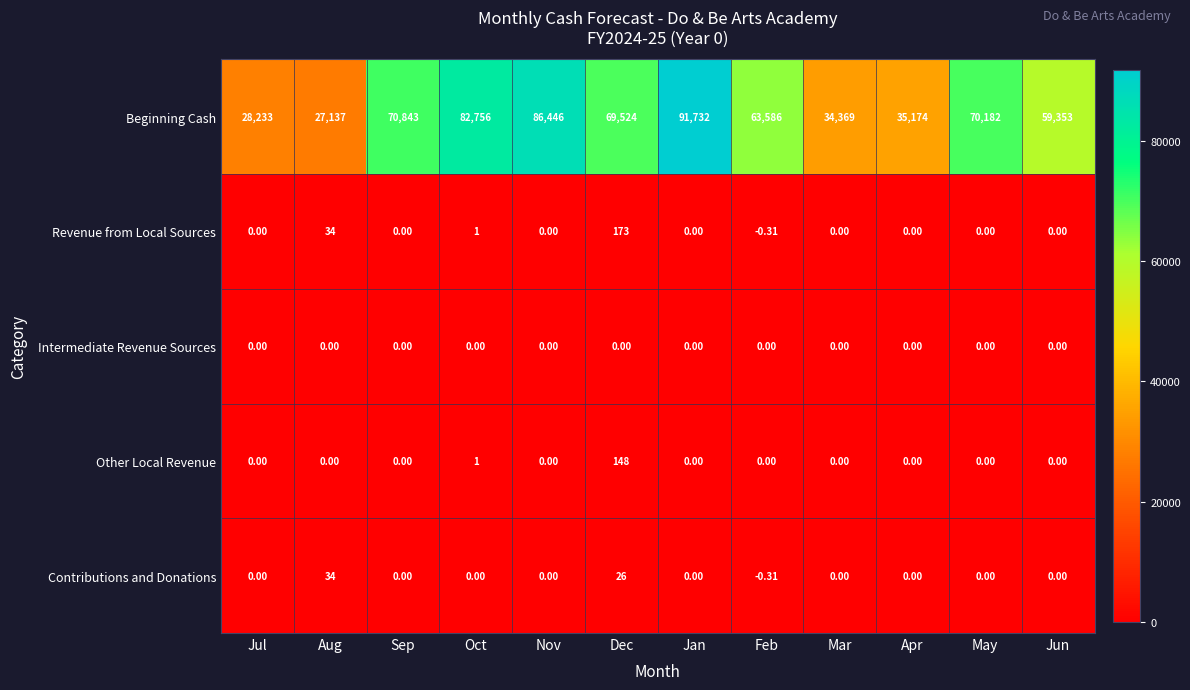

Which series changed the most between Dec and Feb?

Beginning Cash